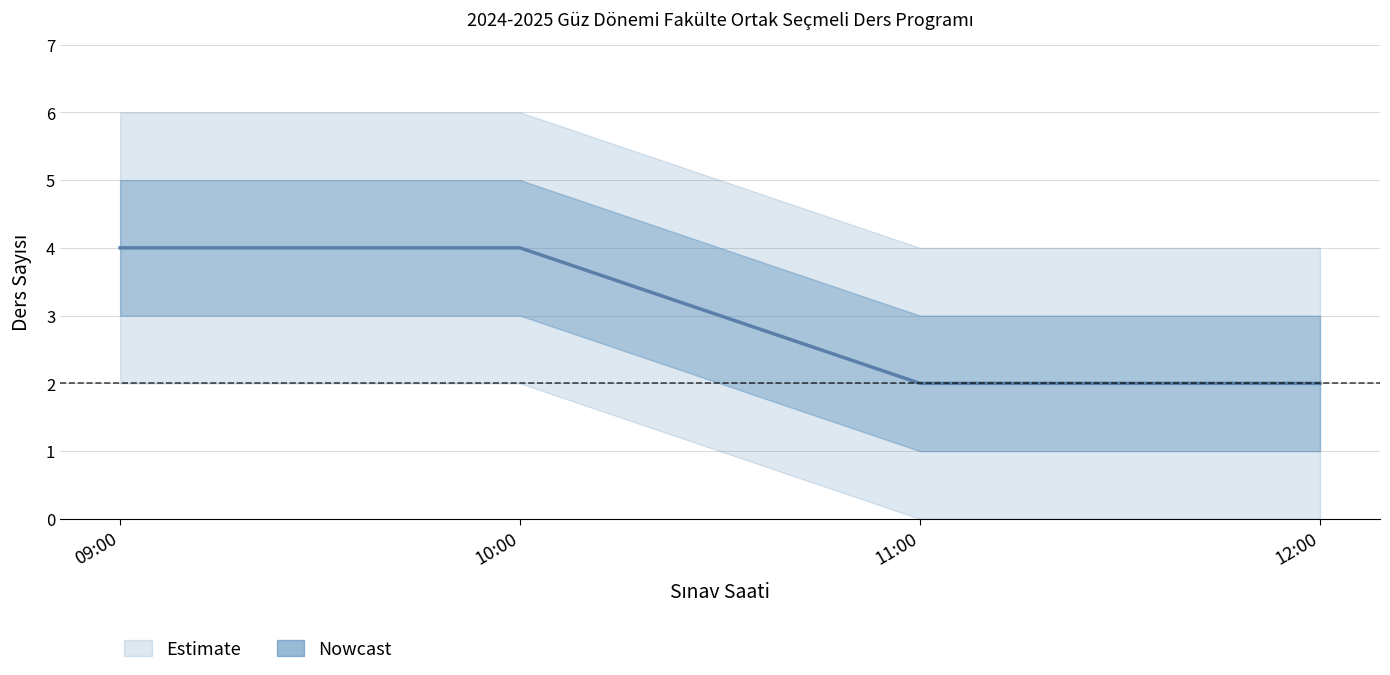

What is the approximate value of 10:00 at 09:00?

4